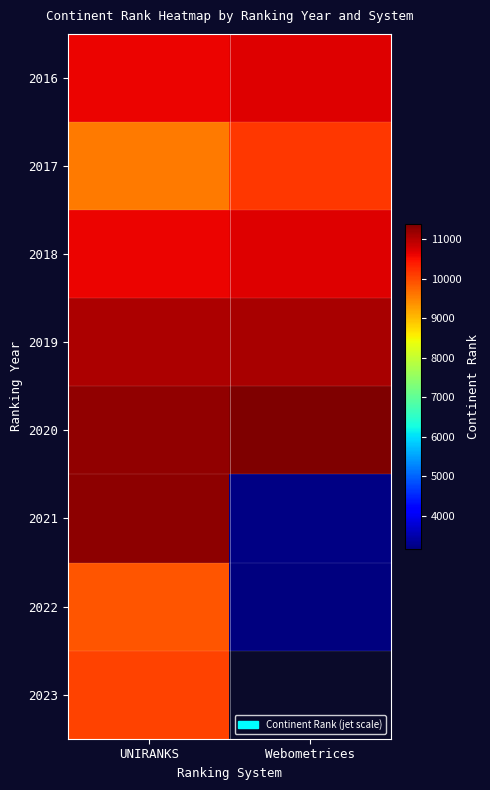

What is the spread (max minus min) of values at Webometrices?

8207.0